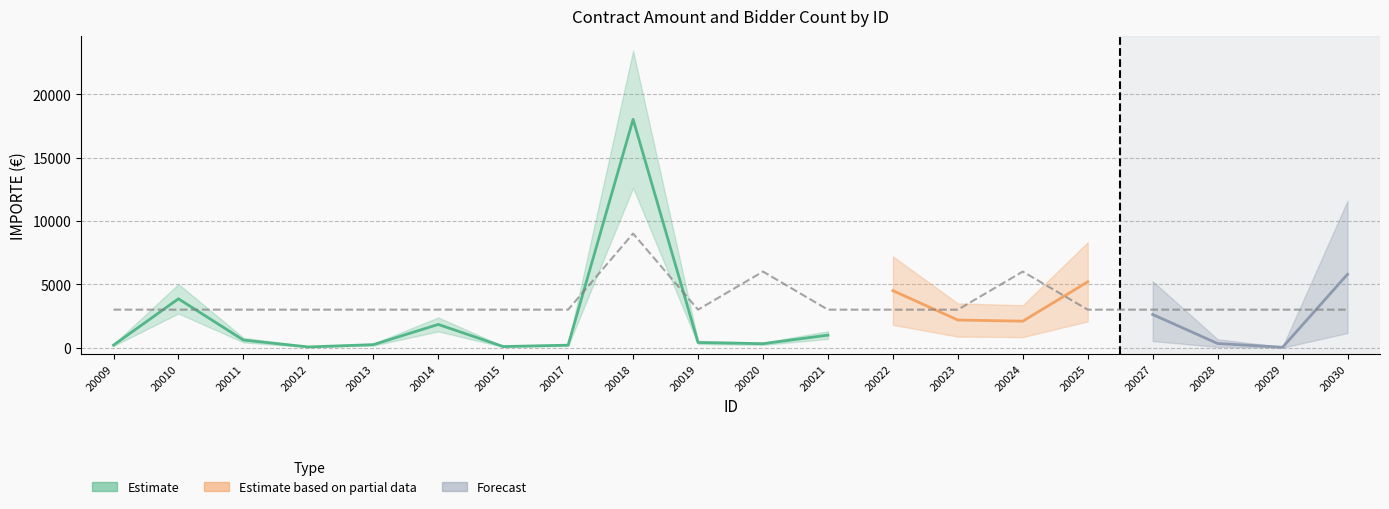

True or false: there are more than 2 points higher than both neighbors.

True